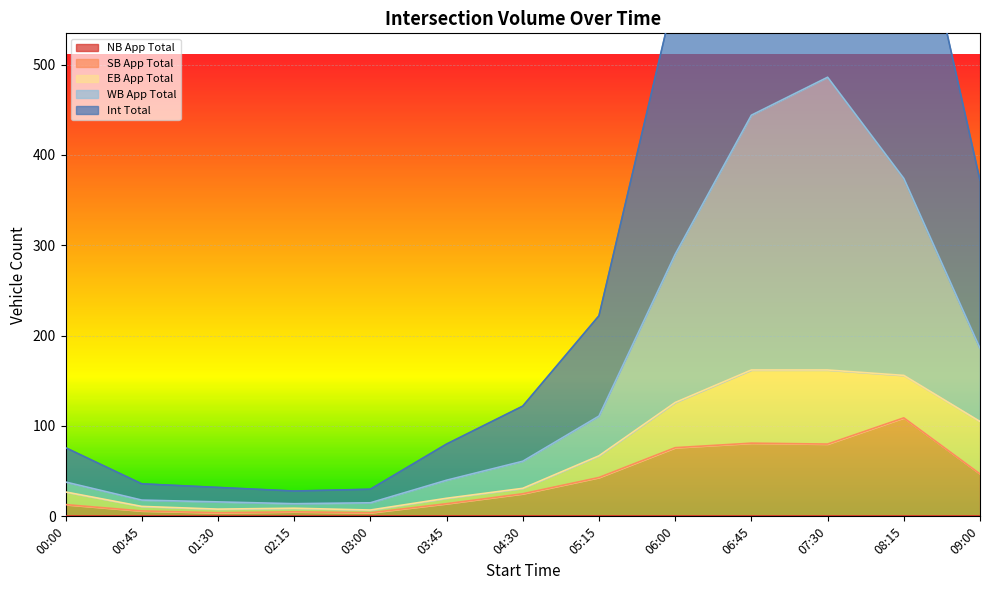

Which series changed the most between 00:00 and 06:00?

Int Total